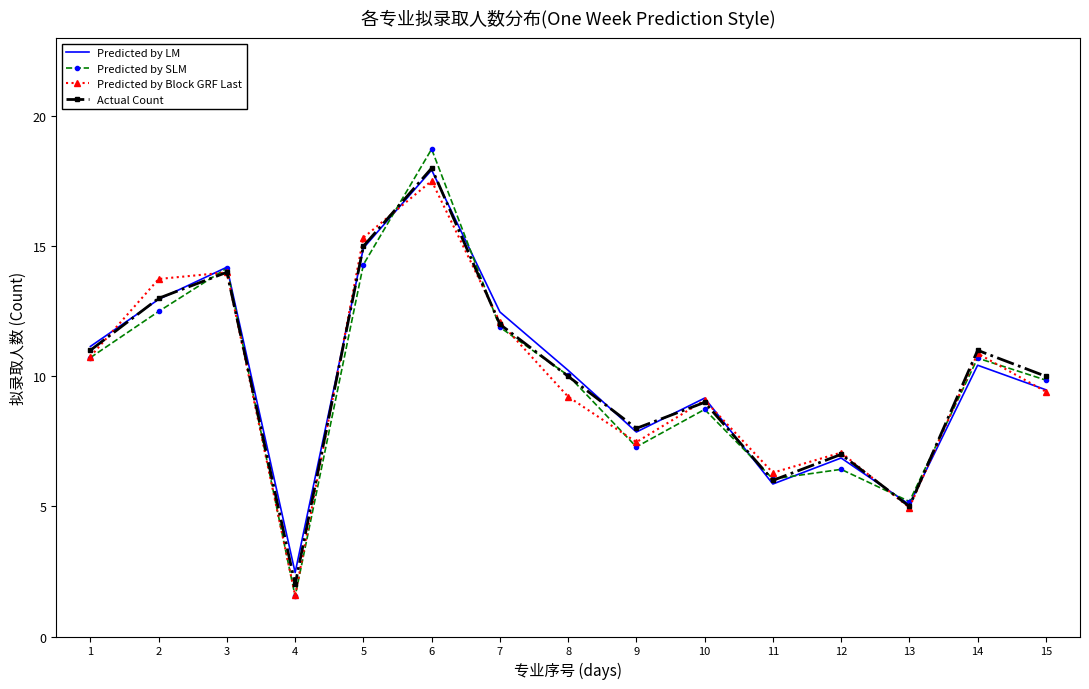

Reading left to right, what are all the values shown in this chart?

Predicted by LM: 11.1	13.0	14.2	2.5	14.9	17.9	12.5	10.2	7.9	9.2	5.9	6.9	5.1	10.4	9.5
Predicted by SLM: 10.7	12.5	14.2	1.5	14.3	18.7	11.9	10.0	7.3	8.7	6.1	6.4	5.2	10.7	9.9
Predicted by Block GRF Last: 10.8	13.7	14.0	1.6	15.3	17.5	12.1	9.2	7.5	9.1	6.3	7.1	5.0	10.9	9.4
Actual Count: 11.0	13.0	14.0	2.0	15.0	18.0	12.0	10.0	8.0	9.0	6.0	7.0	5.0	11.0	10.0